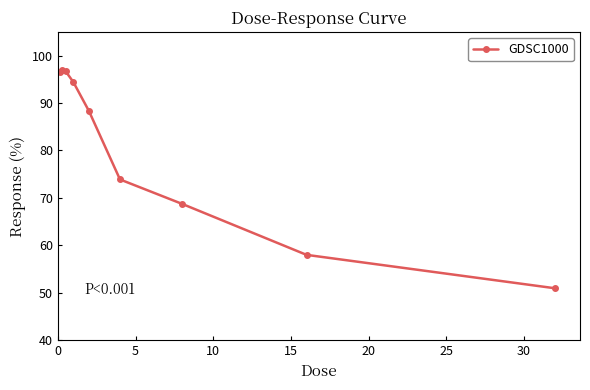

What is the difference between the second highest and minimum values?

45.8